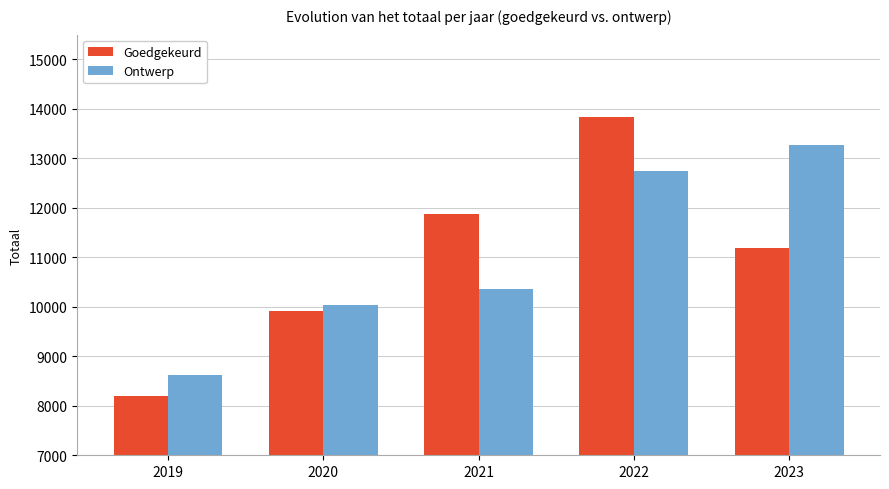

At how many categories does at least one series exceed 13385?

1